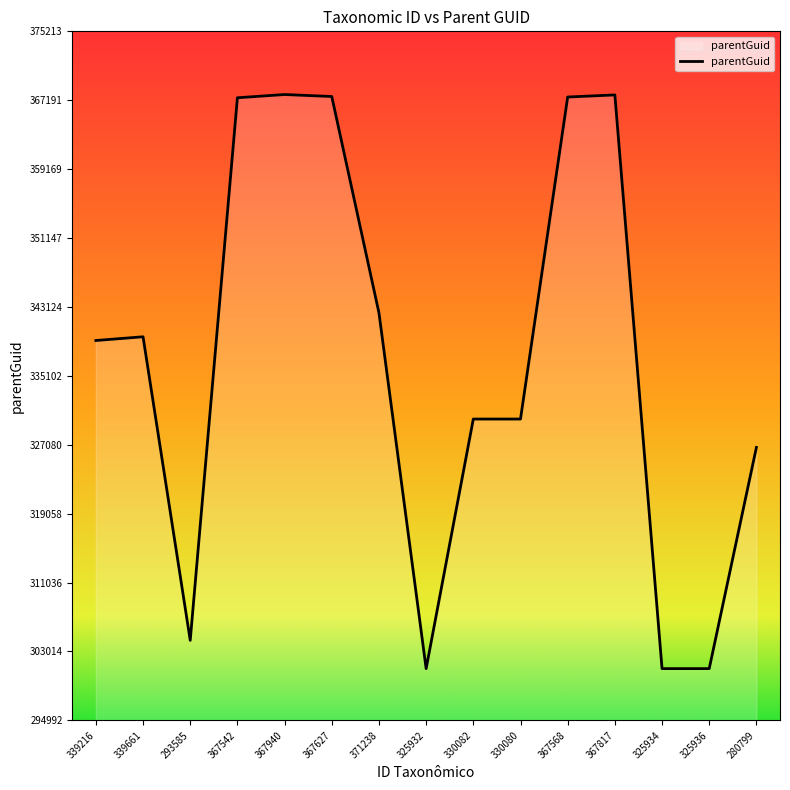

What is the change in value from 339661 to 367940?

+28207